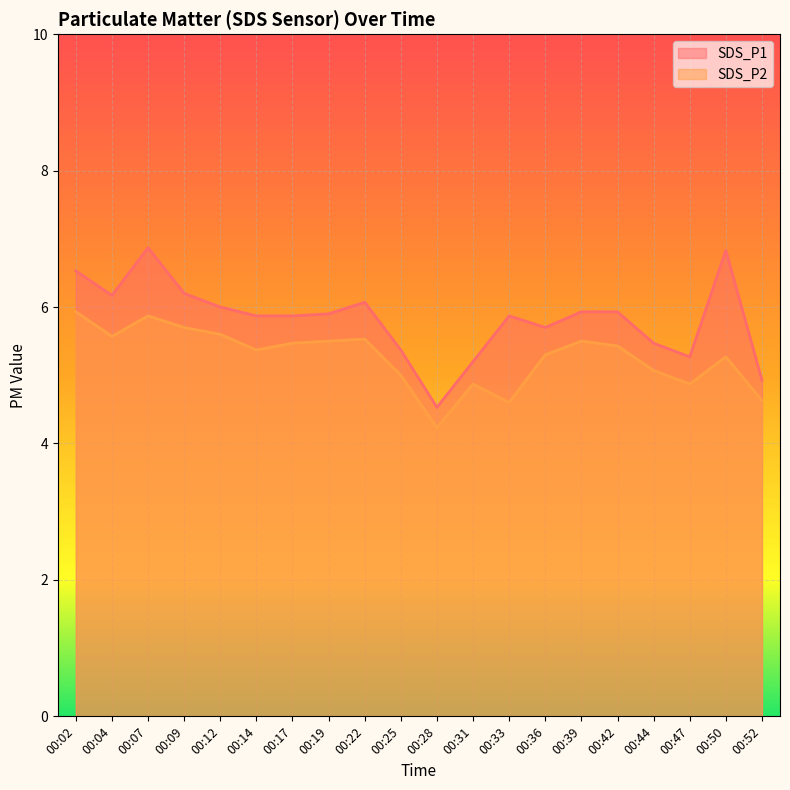

The value of SDS_P2 at 00:31 is 4.9. True or false?

True